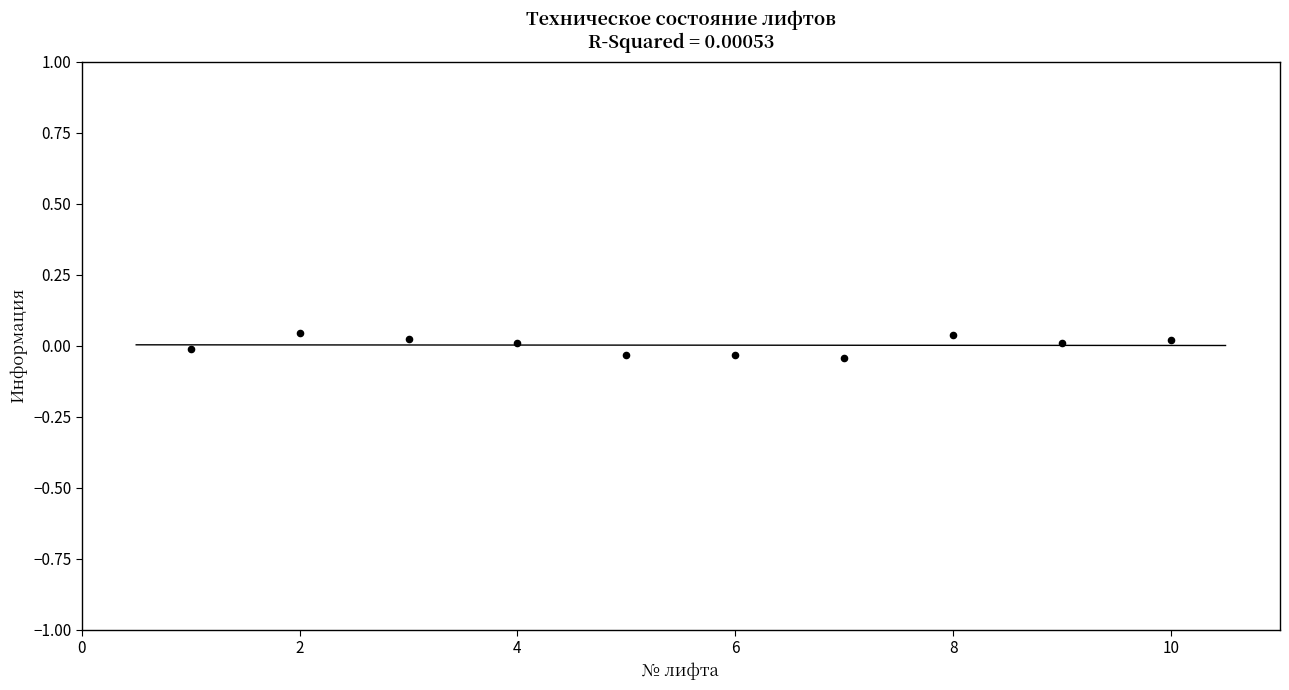

What is the average X value?

5.5